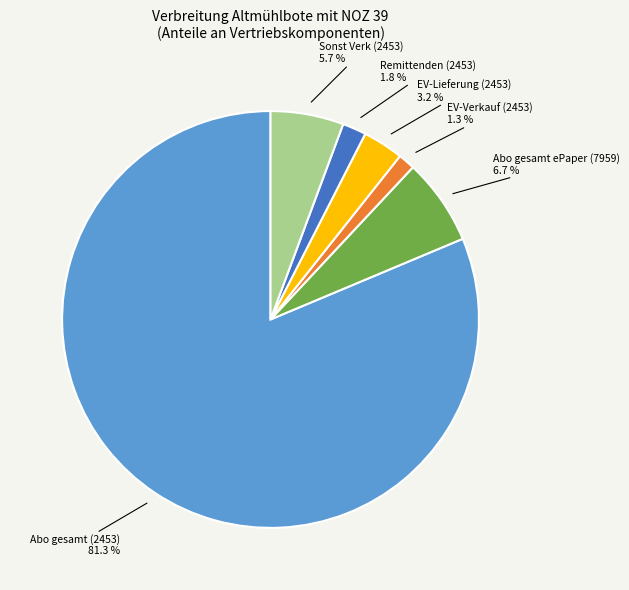

What percentage is the EV-Verkauf (2453) slice, to the nearest percent?

1%